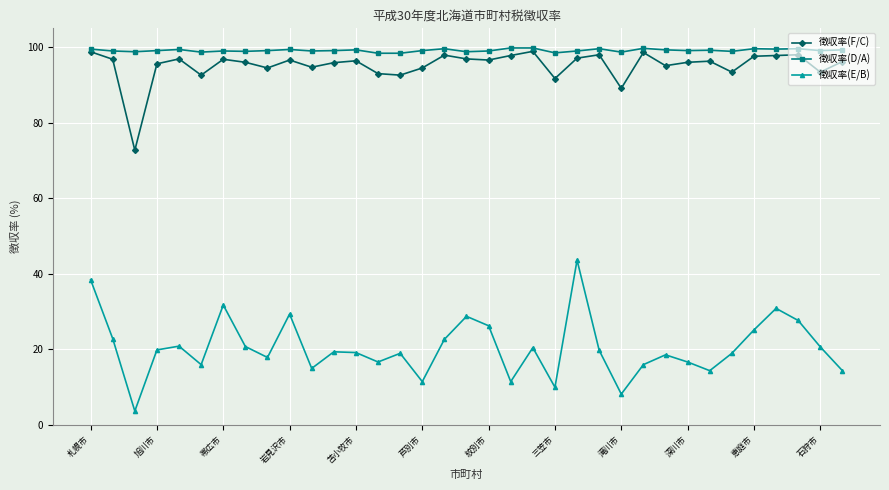

True or false: 徴収率(D/A) and 徴収率(E/B) intersect in this chart.

False